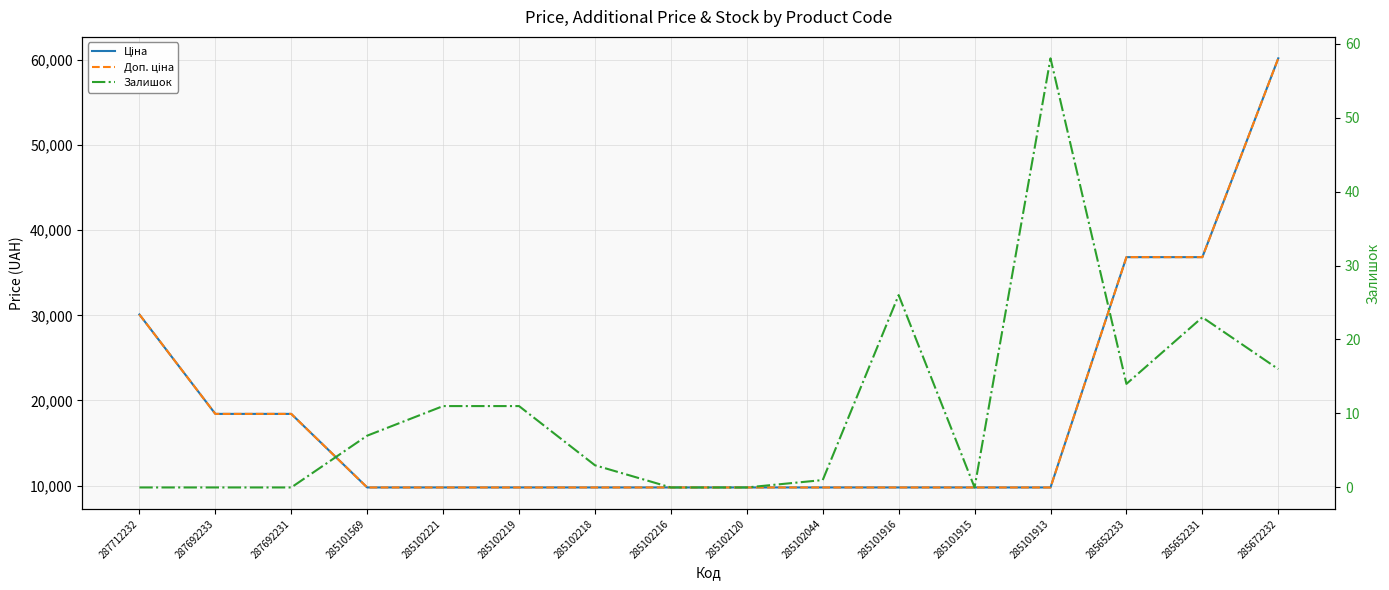

Where is the first local minimum for Залишок?

285101915